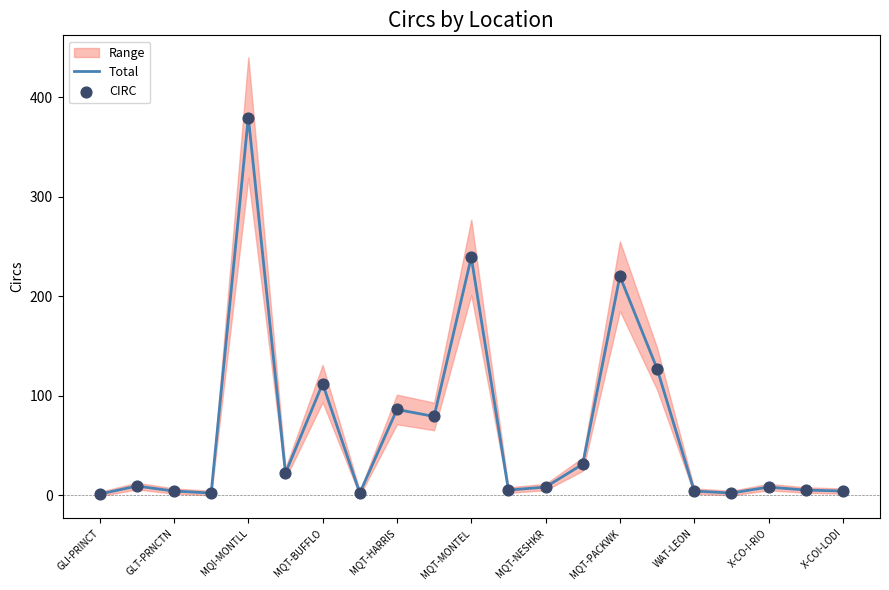

The value of Total at MQT-MONTEL is 239. True or false?

True